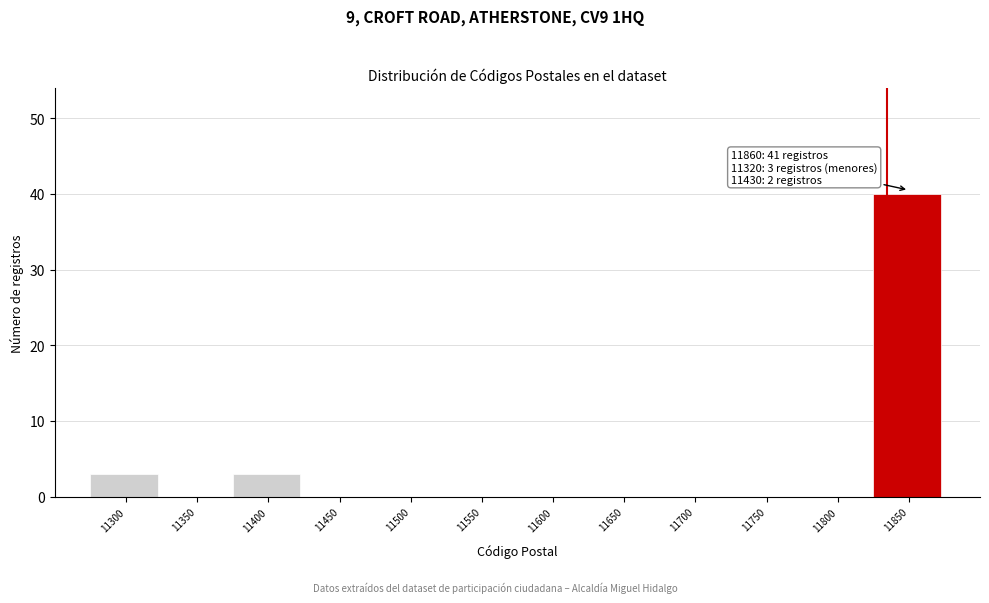

Reading right to left, what are all the values shown in this chart?

11850=40	11800=0	11750=0	11700=0	11650=0	11600=0	11550=0	11500=0	11450=0	11400=3	11350=0	11300=3